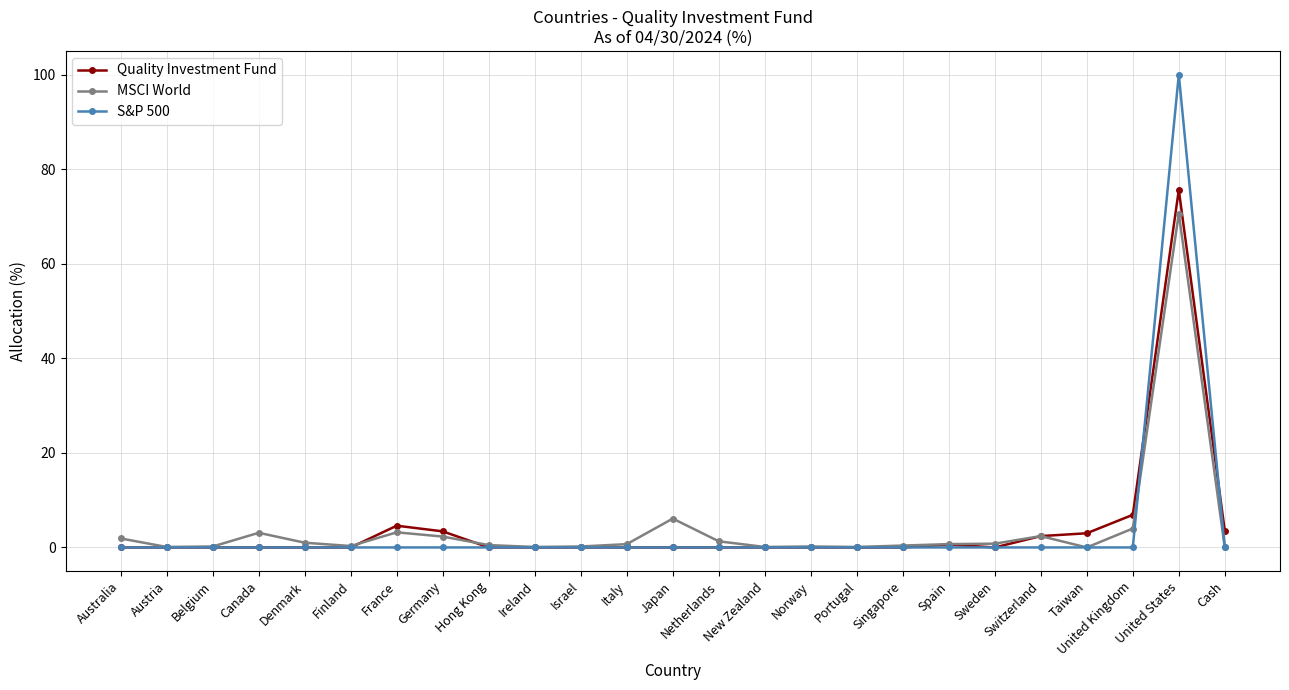

Is it true that Quality Investment Fund equals 0.0 at Australia?

True